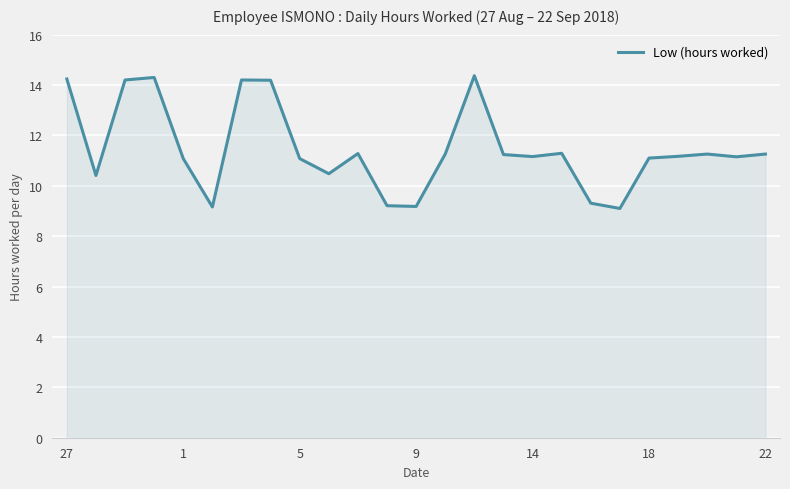

What is the minimum value shown in the chart?

9.1